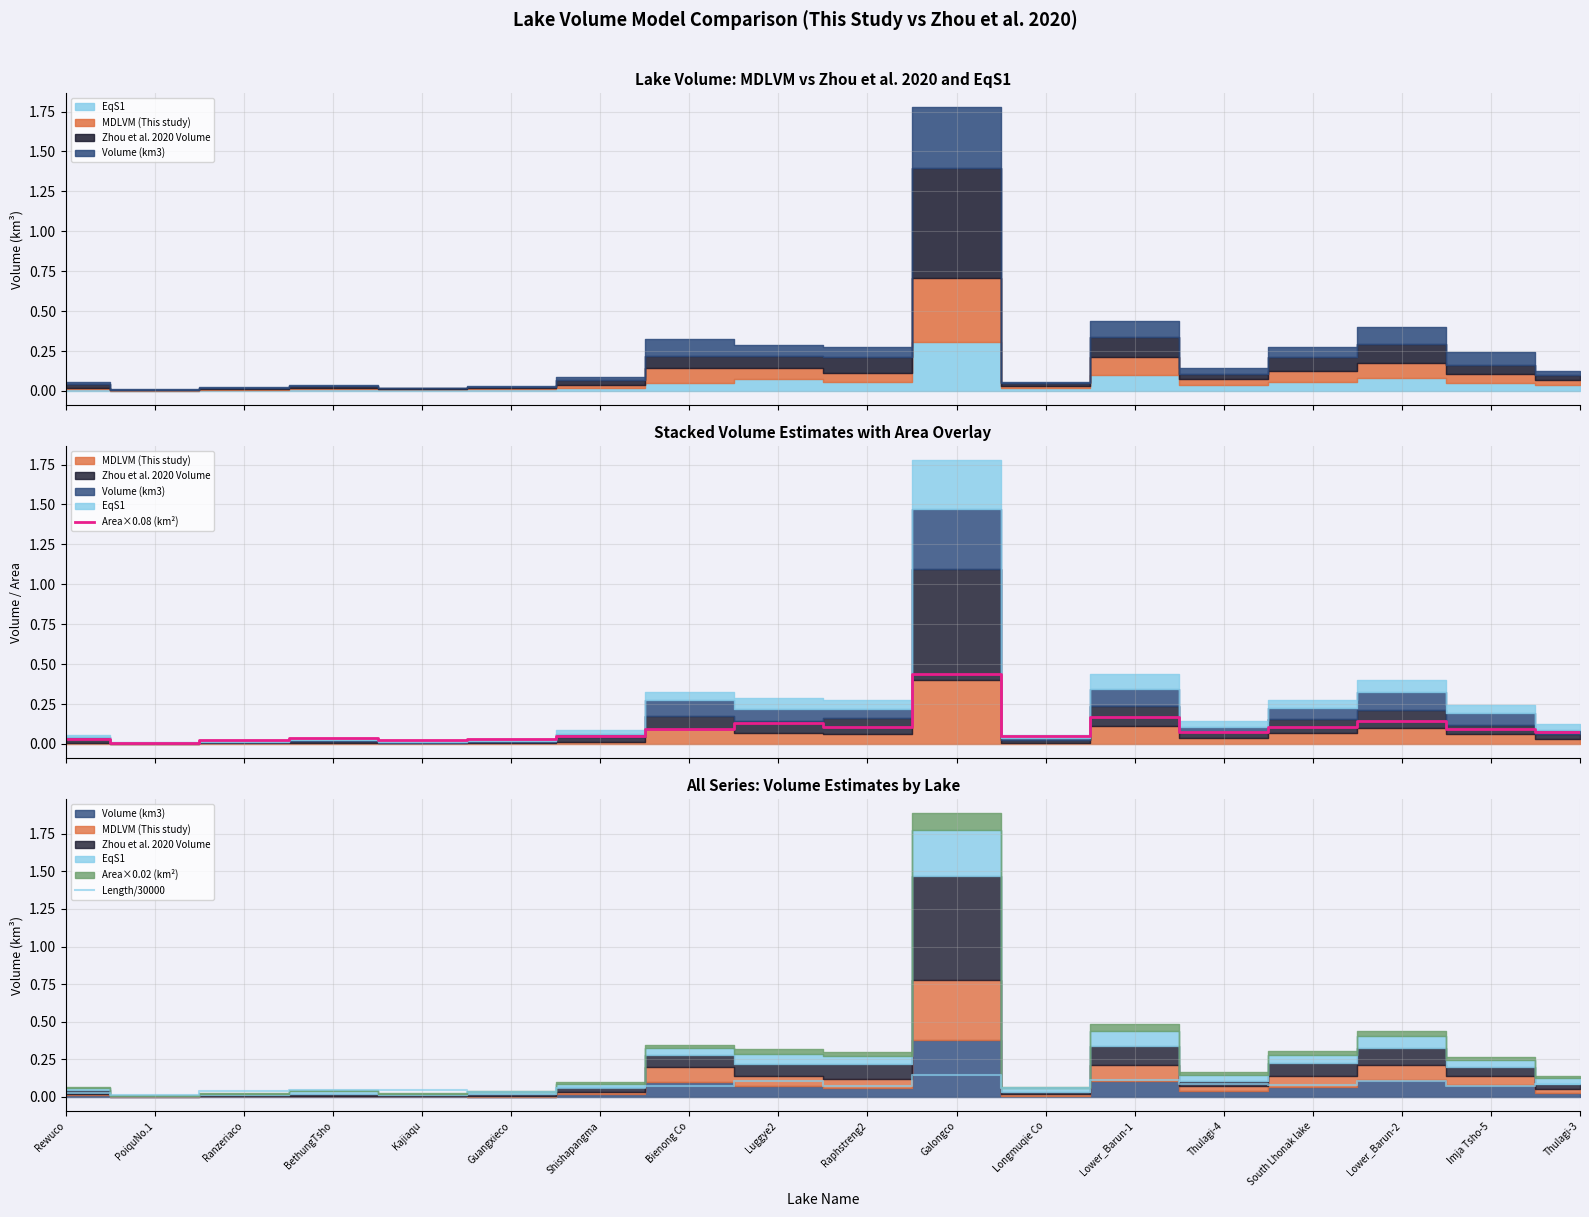

Is it true that Area×0.08 (km²) equals 0.0 at Thulagi-3?

False